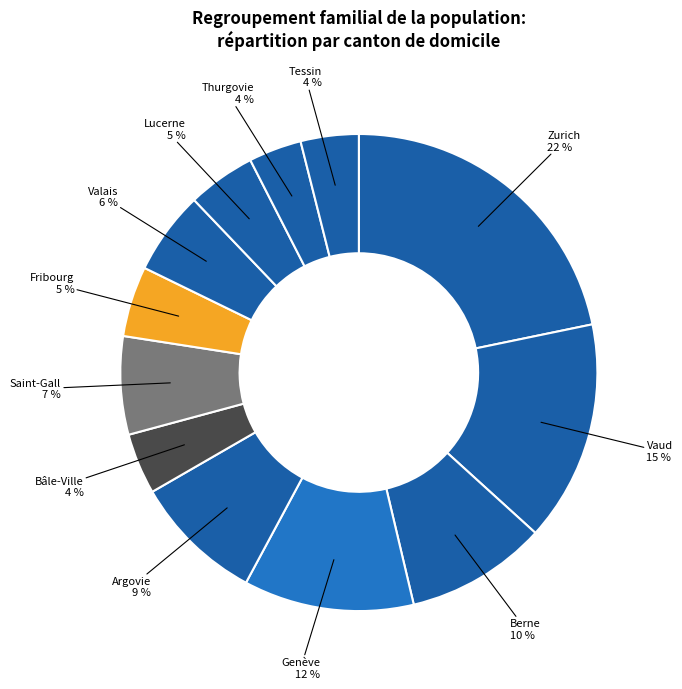

How many segments does this pie chart have?

12